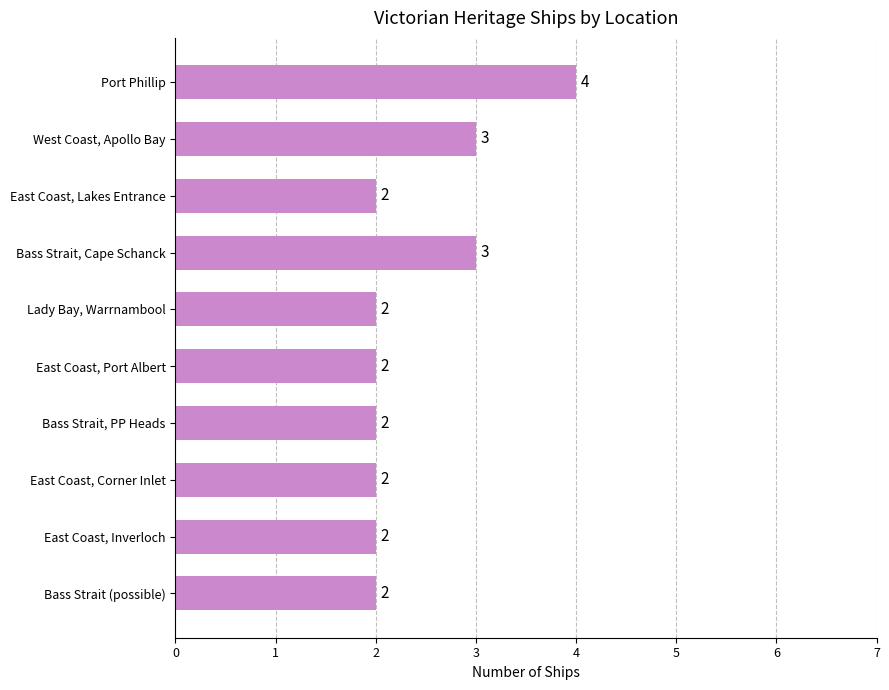

Is it true that the value at East Coast, Inverloch is 2?

True